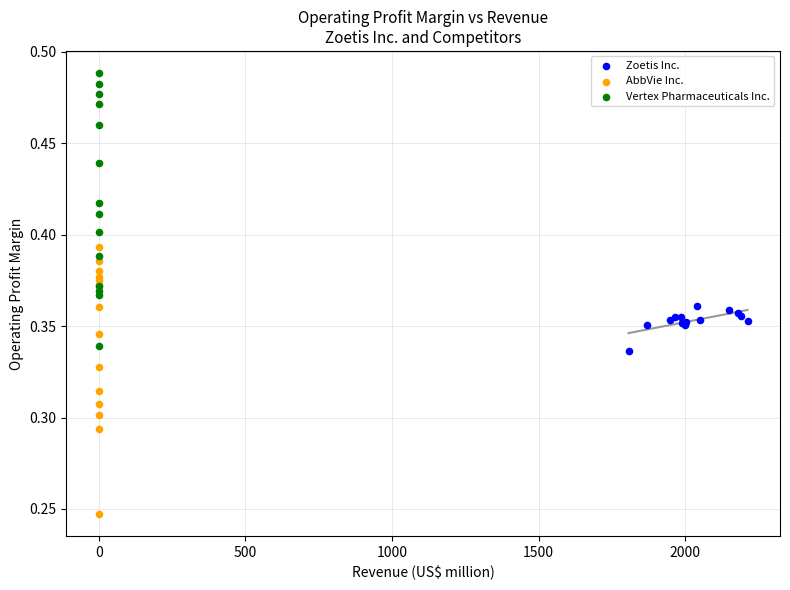

Which series has the largest Y range (max minus min)?

Vertex Pharmaceuticals Inc.